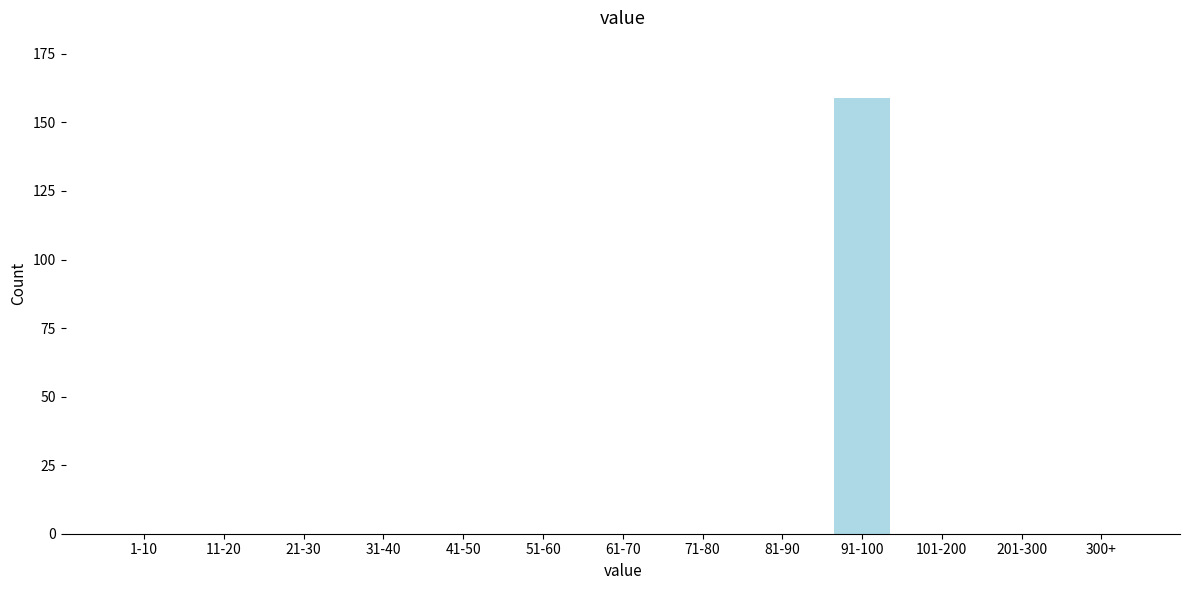

Reading right to left, what are all the values shown in this chart?

300+=0	201-300=0	101-200=0	91-100=159	81-90=0	71-80=0	61-70=0	51-60=0	41-50=0	31-40=0	21-30=0	11-20=0	1-10=0